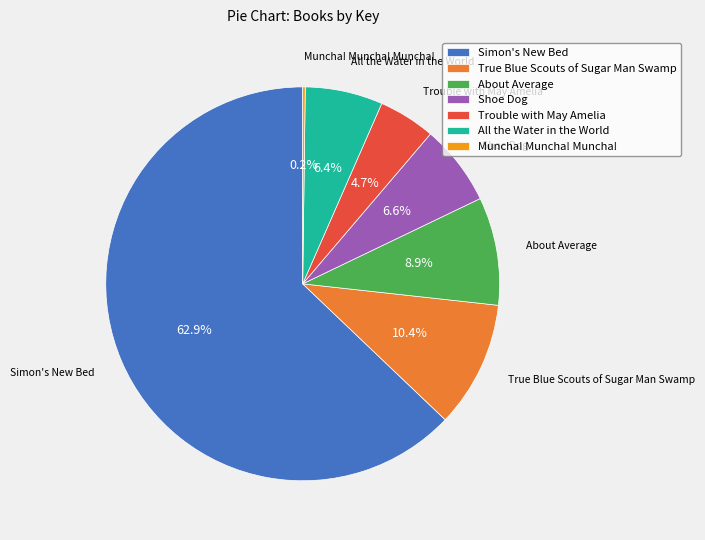

What percentage is the About Average slice, to the nearest percent?

9%